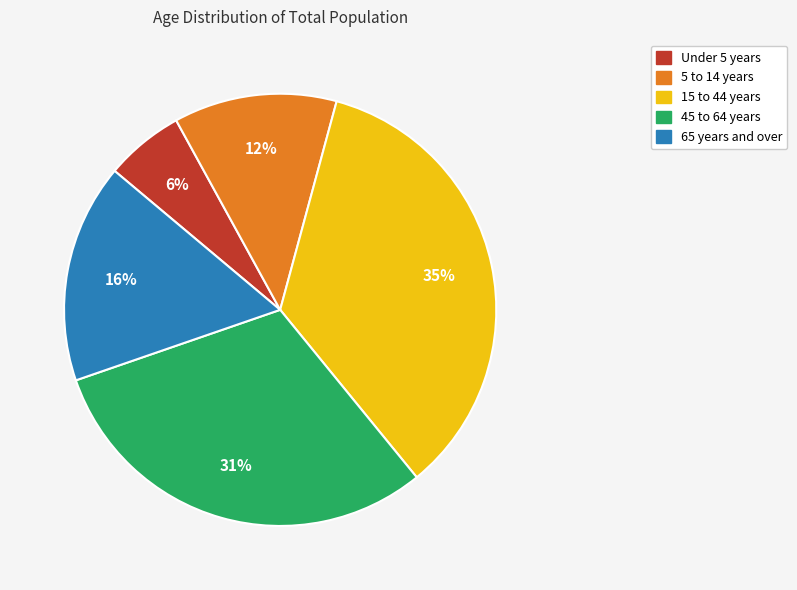

Which slice is the largest?

15 to 44 years